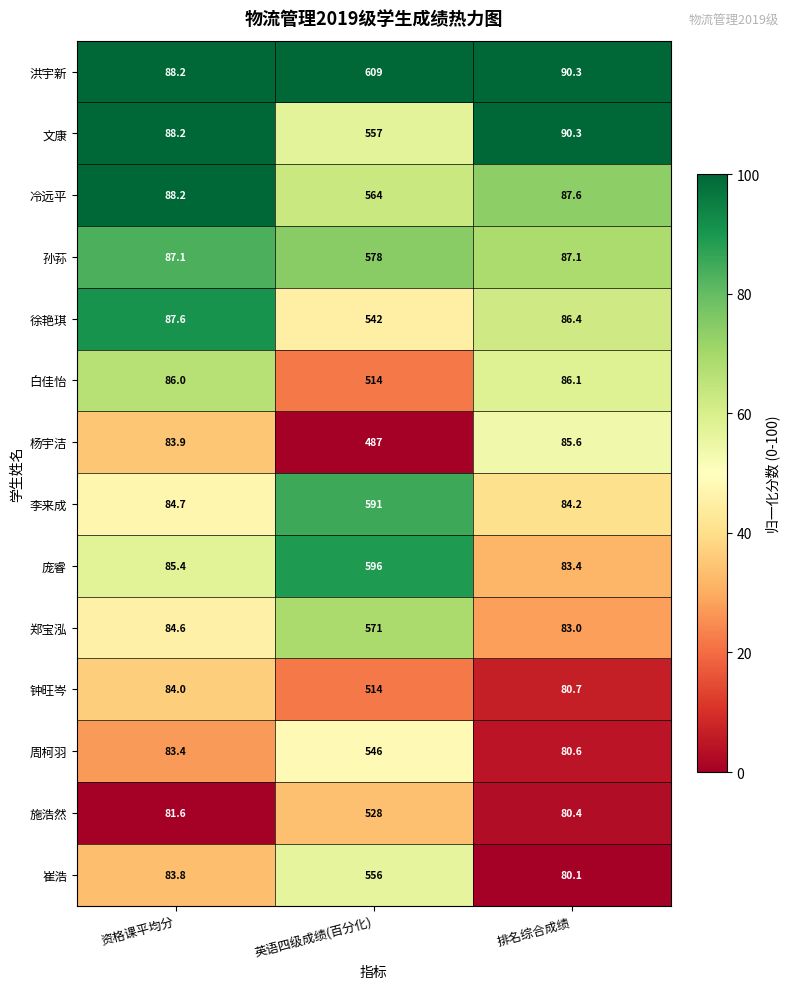

Which category has the lowest value in the 徐艳琪 series?

排名综合成绩